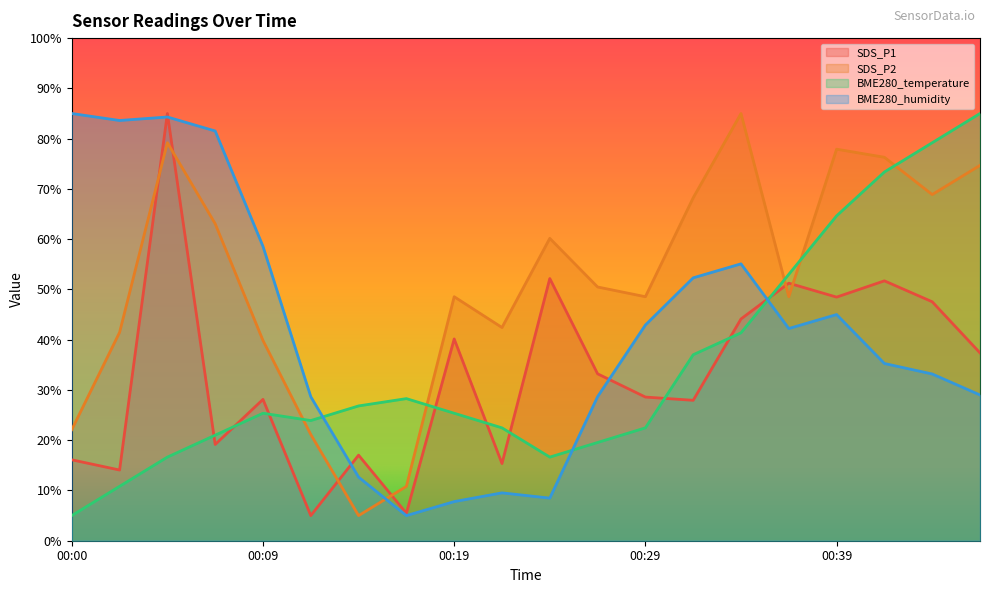

What is the difference between the SDS_P1 values at 00:07 and 00:09?

9.0